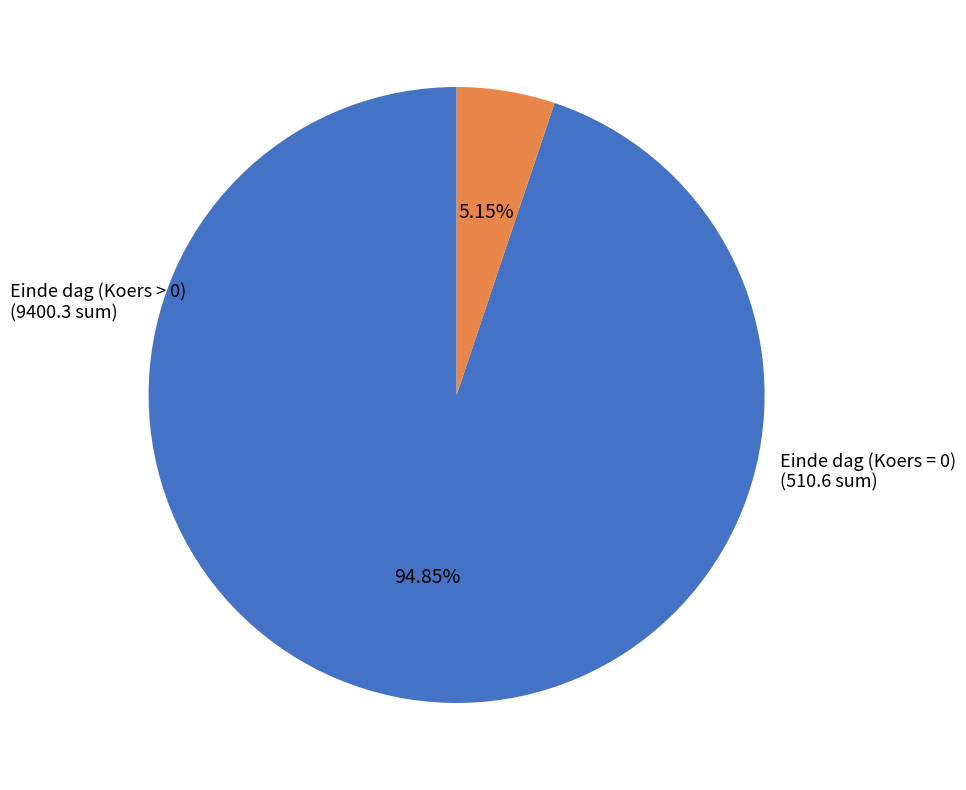

Is there a majority slice in this chart?

Yes